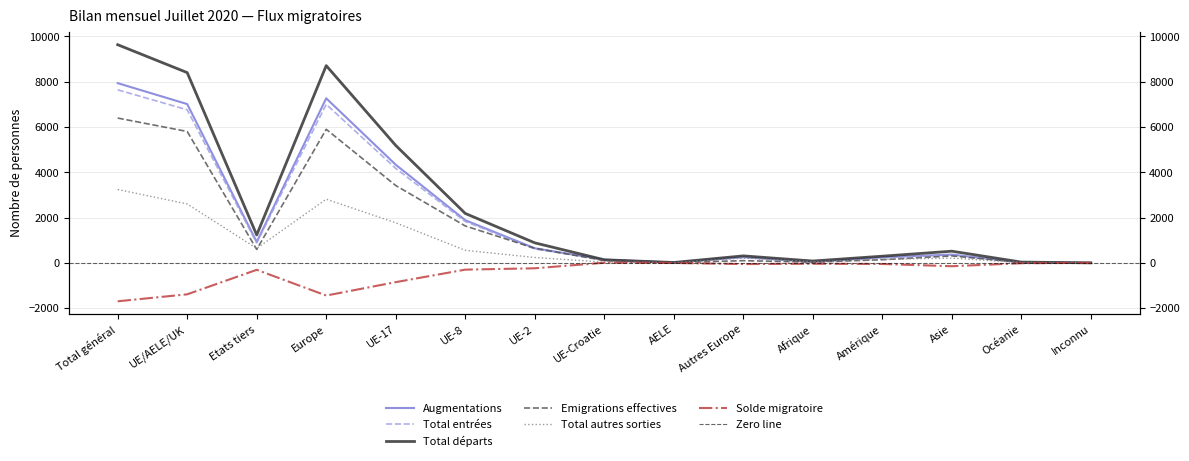

What is the difference between the Emigrations effectives values at Total général and UE-2?

5750